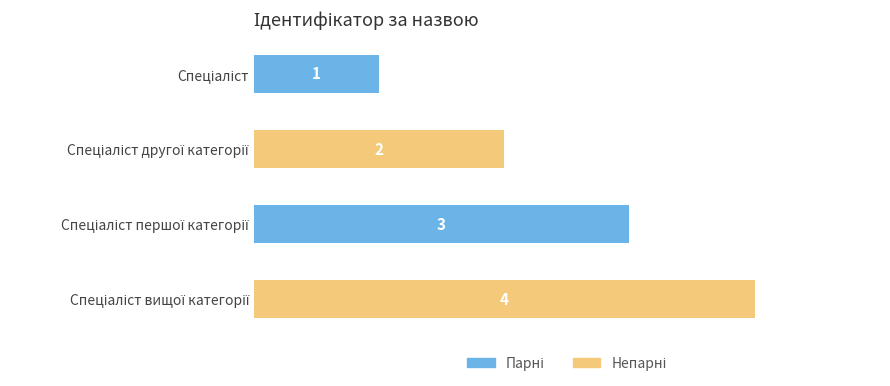

What is the difference between the maximum and minimum values?

3